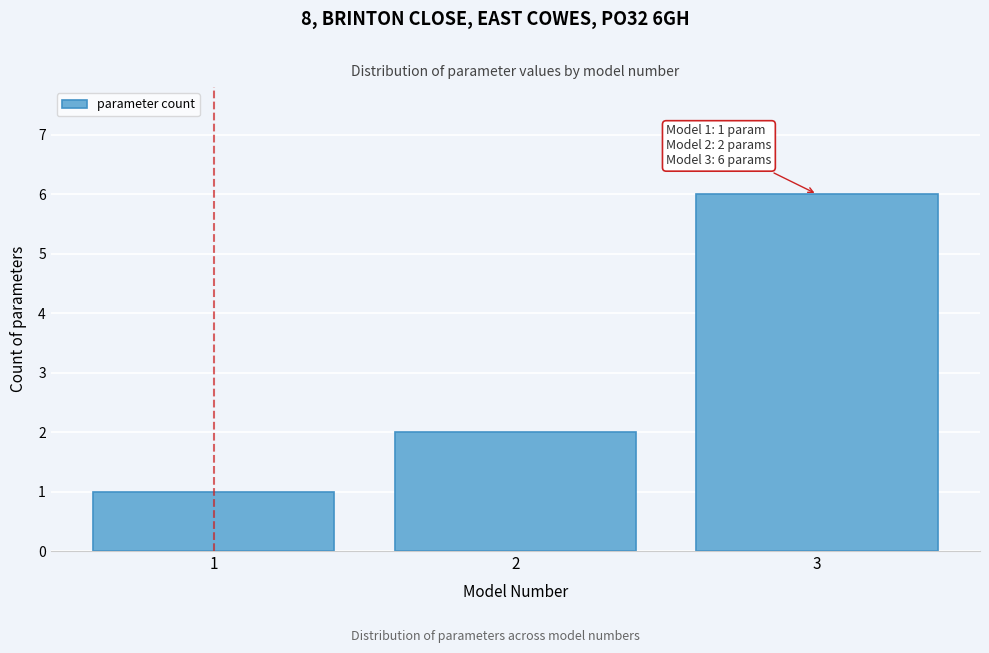

Which range on the x-axis has the tallest bar?

2.5 to 3.5